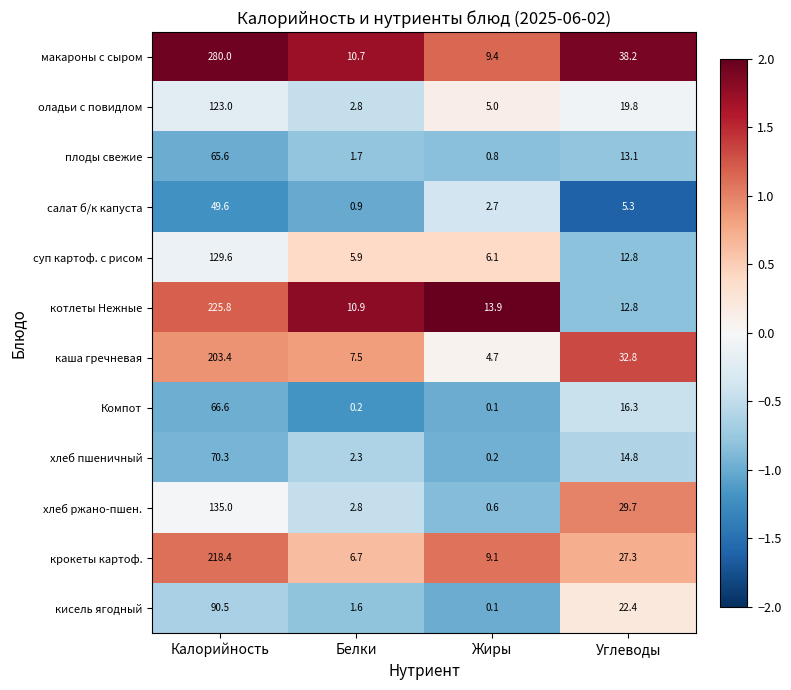

At how many categories does at least one series exceed 2?

4